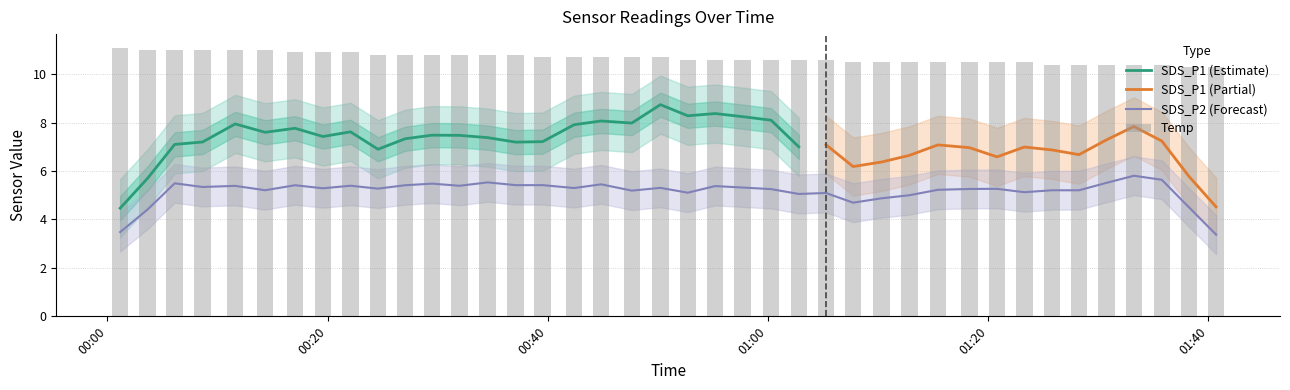

What is the highest value of the SDS_P1 (Estimate) series?

8.7